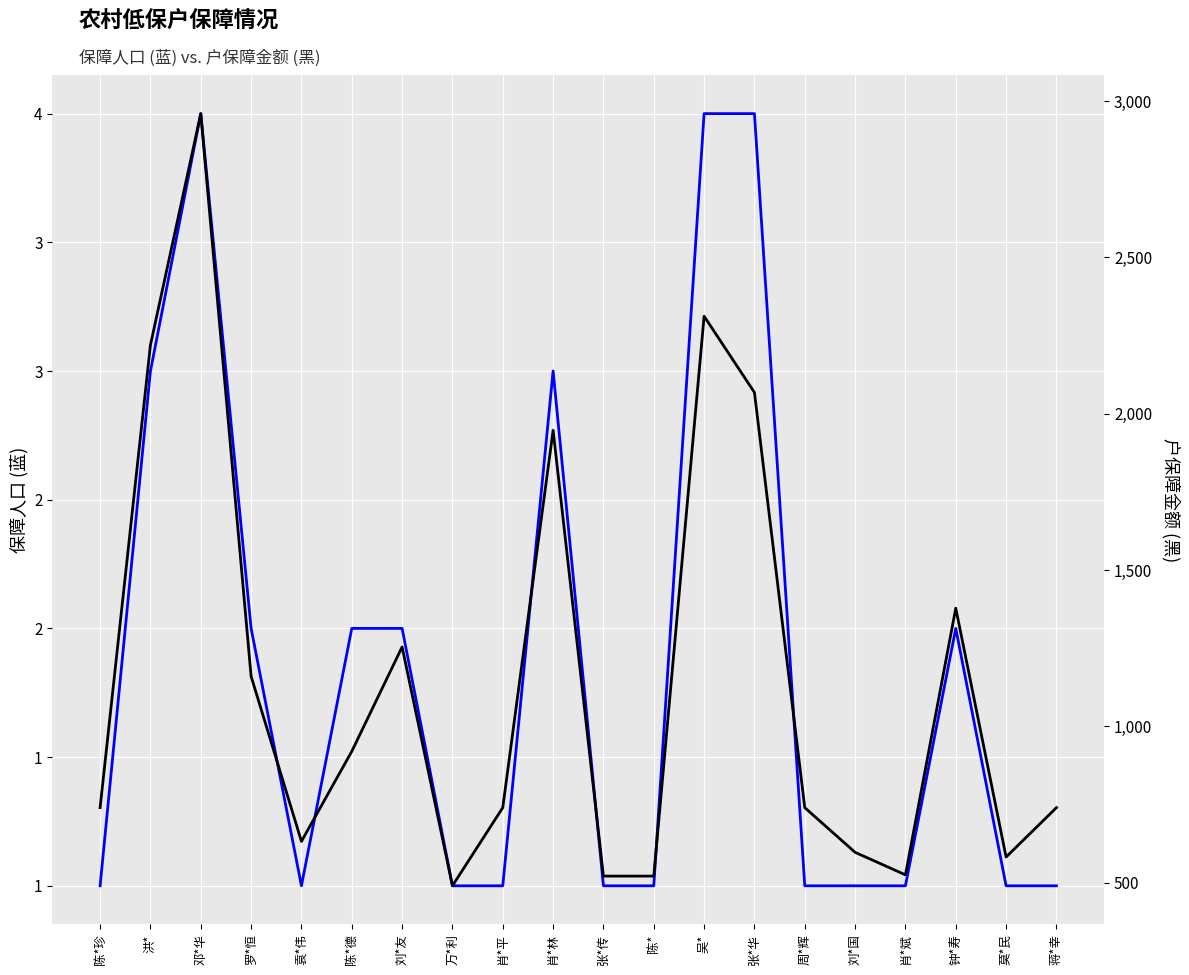

What is the difference between the 户保障金额 values at 蒋*幸 and 袁*伟?

108